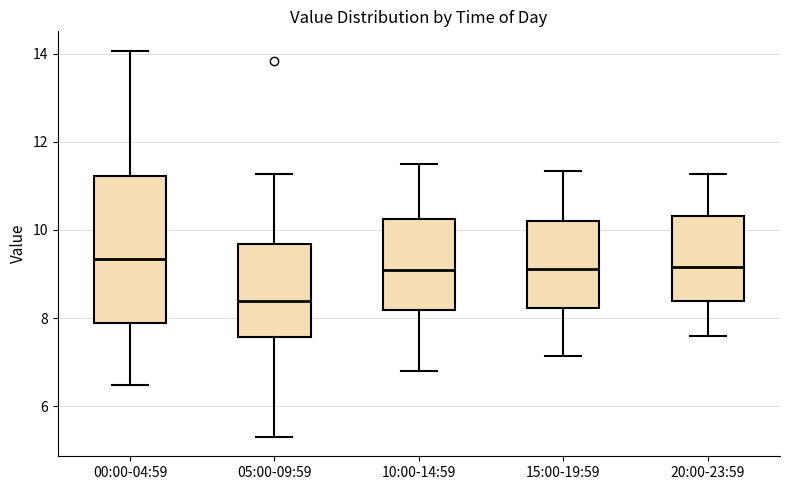

Reading left to right, transcribe this box plot: for each box, give where its median line is, the range the box spans, and where its two whiskers end, as read against the y-axis. The values are not printed on the chart, so give them approximately, as read against the axis.

00:00-04:59: median 9.4, box 7.8 to 11.2, whiskers 6.4 to 14.0
05:00-09:59: median 8.4, box 7.6 to 9.6, whiskers 5.4 to 11.2
10:00-14:59: median 9.0, box 8.2 to 10.2, whiskers 6.8 to 11.6
15:00-19:59: median 9.2, box 8.2 to 10.2, whiskers 7.2 to 11.4
20:00-23:59: median 9.2, box 8.4 to 10.4, whiskers 7.6 to 11.2